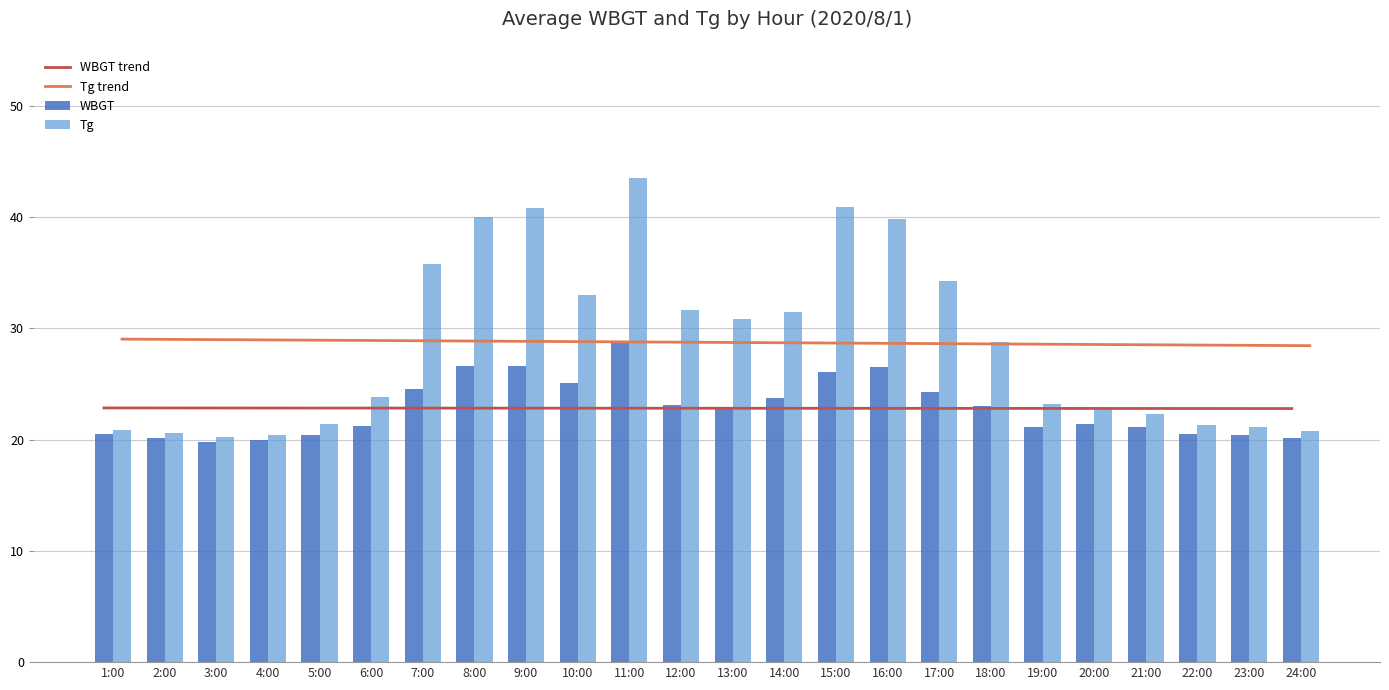

Reading left to right, extract all data points from this chart.

WBGT trend: 22.8	22.8	22.8	22.8	22.8	22.8	22.8	22.8	22.8	22.8	22.8	22.8	22.8	22.8	22.8	22.8	22.8	22.8	22.8	22.8	22.8	22.8	22.8	22.8
Tg trend: 29.0	29.0	29.0	28.9	28.9	28.9	28.9	28.8	28.8	28.8	28.8	28.7	28.7	28.7	28.7	28.6	28.6	28.6	28.6	28.5	28.5	28.5	28.5	28.4
WBGT: 20.5	20.1	19.8	20.0	20.4	21.2	24.5	26.6	26.6	25.1	28.7	23.1	22.7	23.7	26.1	26.5	24.3	23.0	21.1	21.4	21.1	20.5	20.4	20.1
Tg: 20.9	20.6	20.2	20.4	21.4	23.8	35.8	40.0	40.8	33.0	43.5	31.6	30.8	31.5	40.9	39.8	34.2	28.8	23.2	22.8	22.3	21.3	21.1	20.8